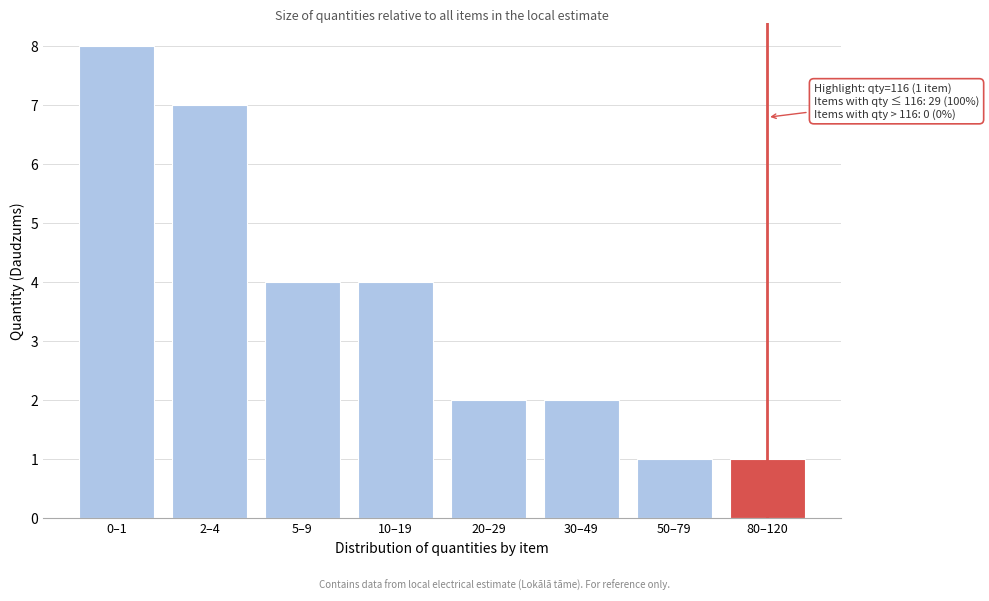

Reading right to left, list all the values displayed in this chart.

1	1	2	2	4	4	7	8